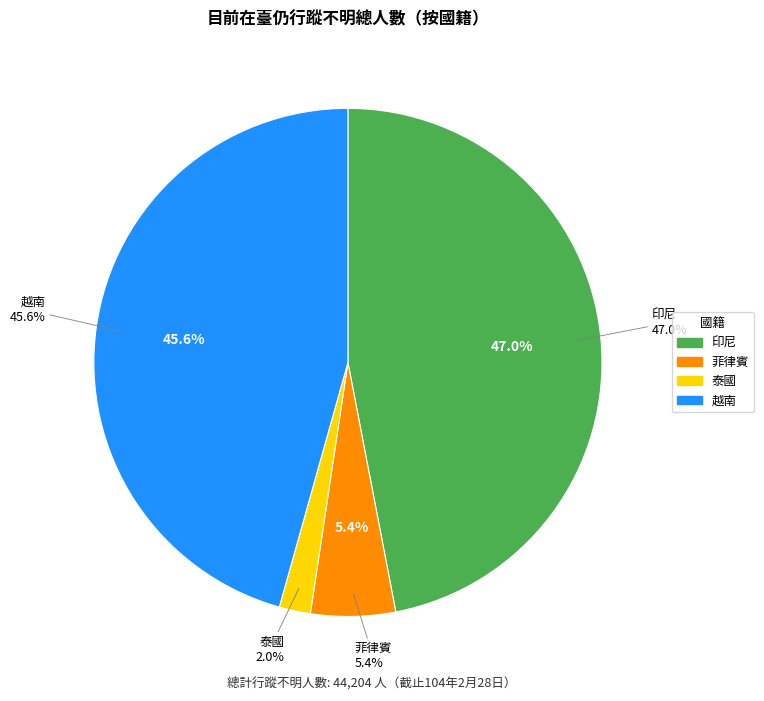

Combined, do 蒙古 and 印尼 account for over 50%?

No